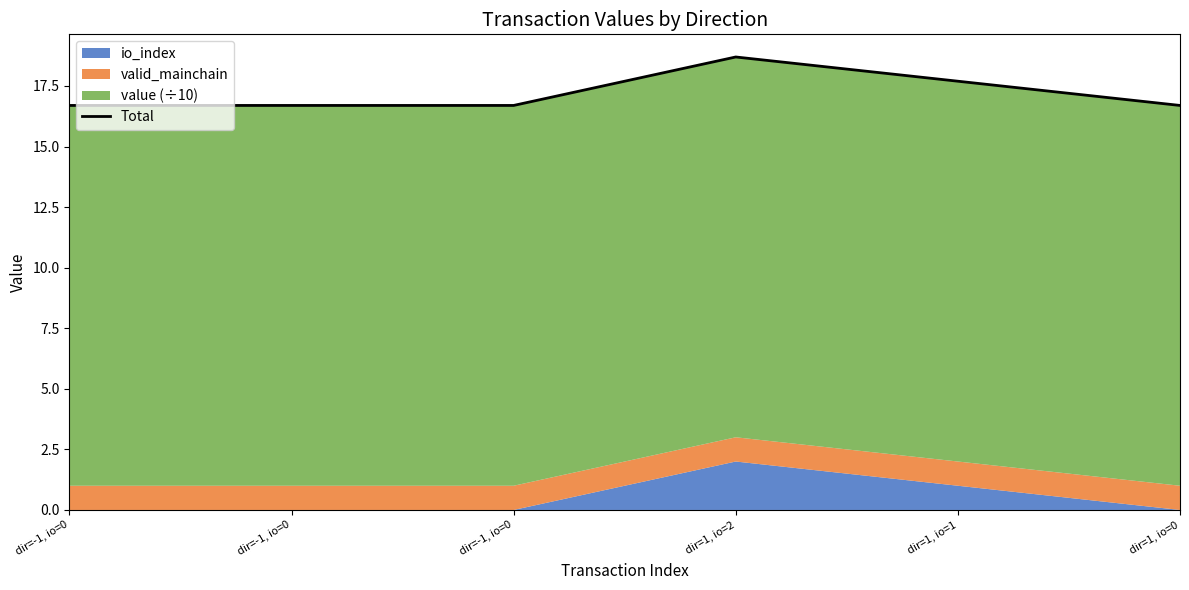

Rank the categories by value from lowest to highest.

dir=-1, io=0, dir=-1, io=0, dir=-1, io=0, dir=1, io=0, dir=1, io=1, dir=1, io=2